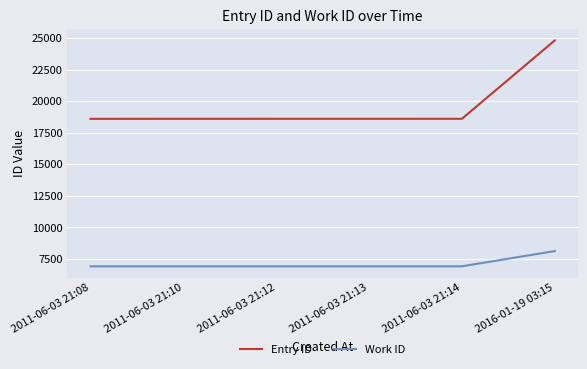

What is the smallest value displayed?

6917